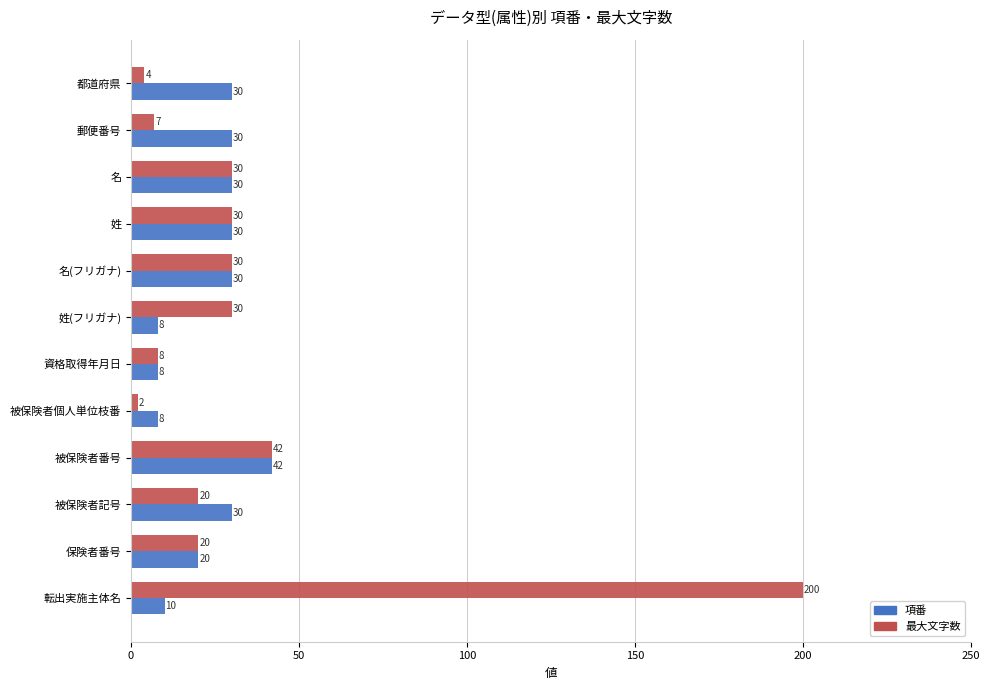

True or false: 最大文字数 has a value of 2 at 被保険者個人単位枝番.

True